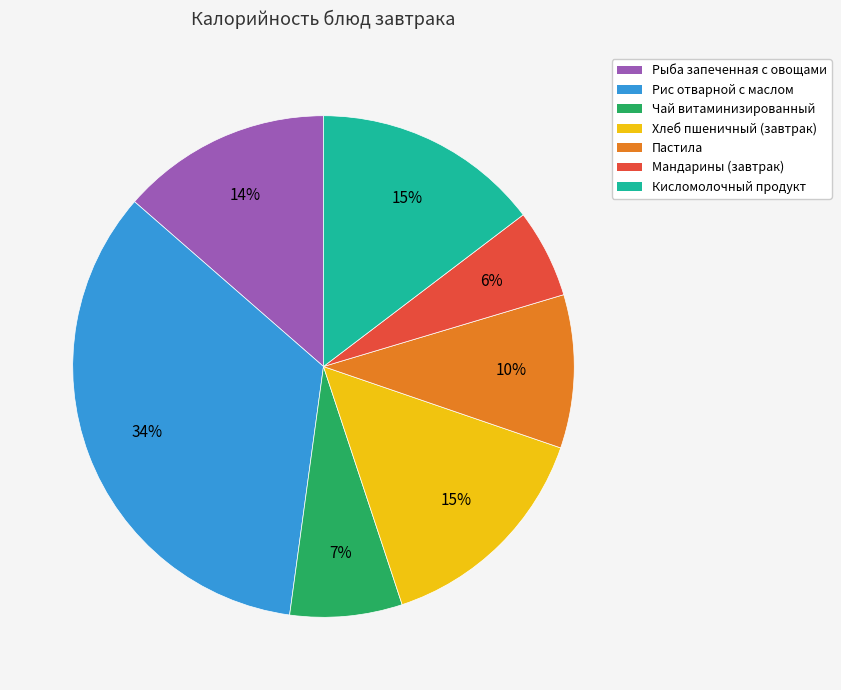

Do Кисломолочный продукт and Рис отварной с маслом together represent more than half of the pie?

No